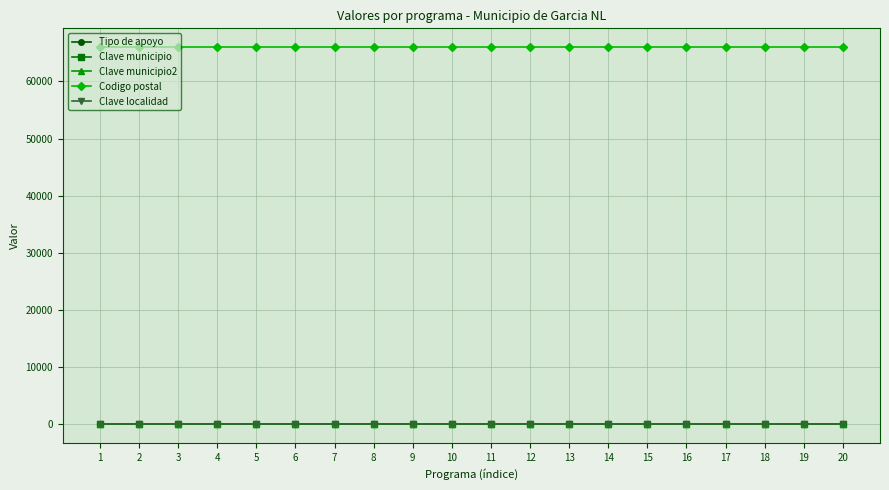

What is the maximum value shown in the chart?

66006